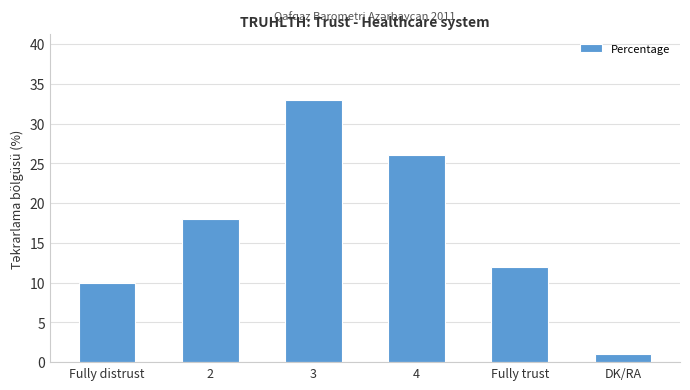

Which has a higher value, 2 or Fully distrust?

2